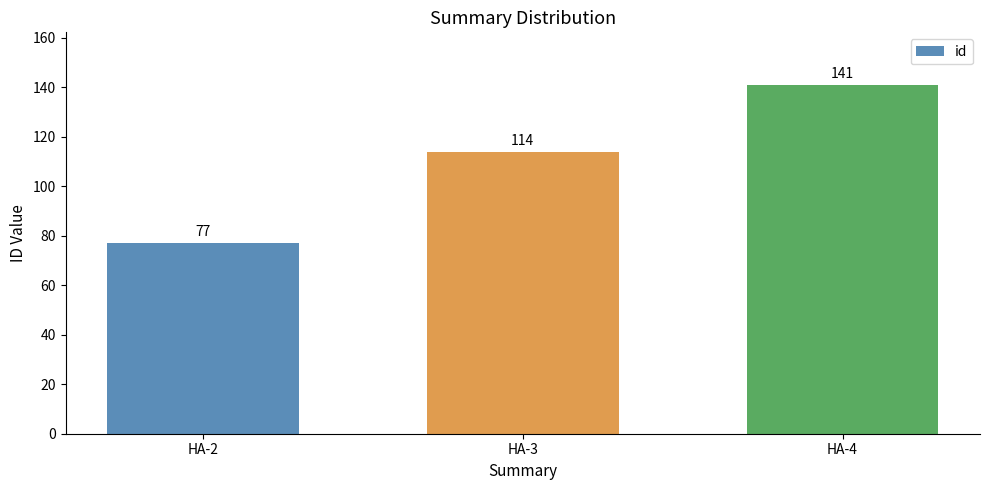

What value does the data have at HA-3?

114